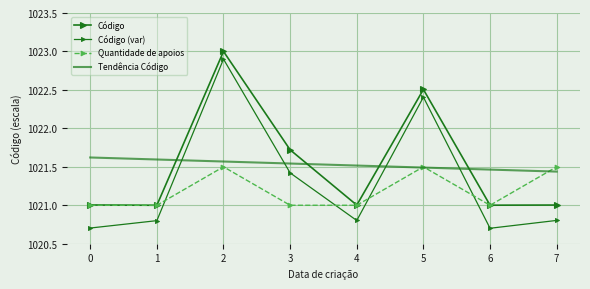

True or false: Código (var) and Tendência Código intersect in this chart.

True